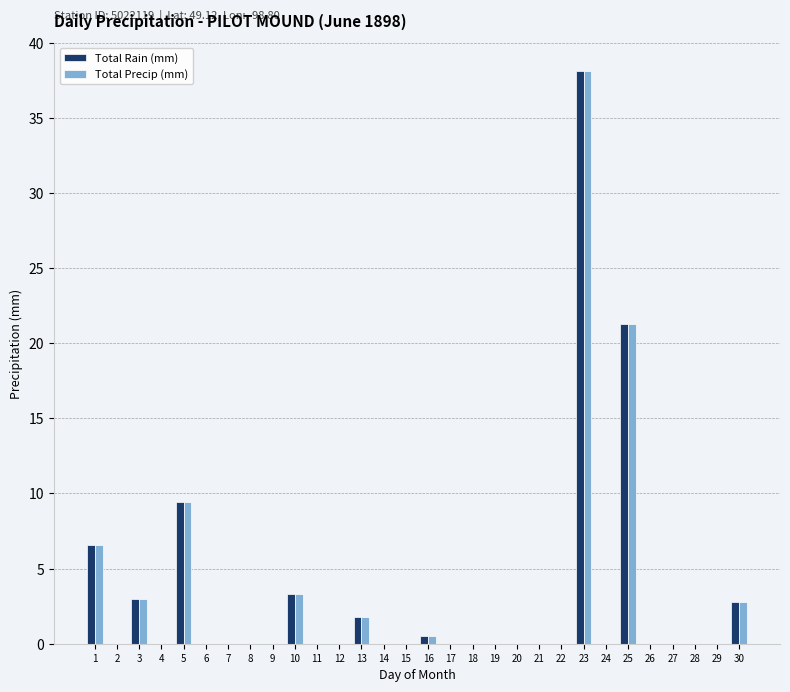

What is the sum of all Total Rain (mm) values?

86.8